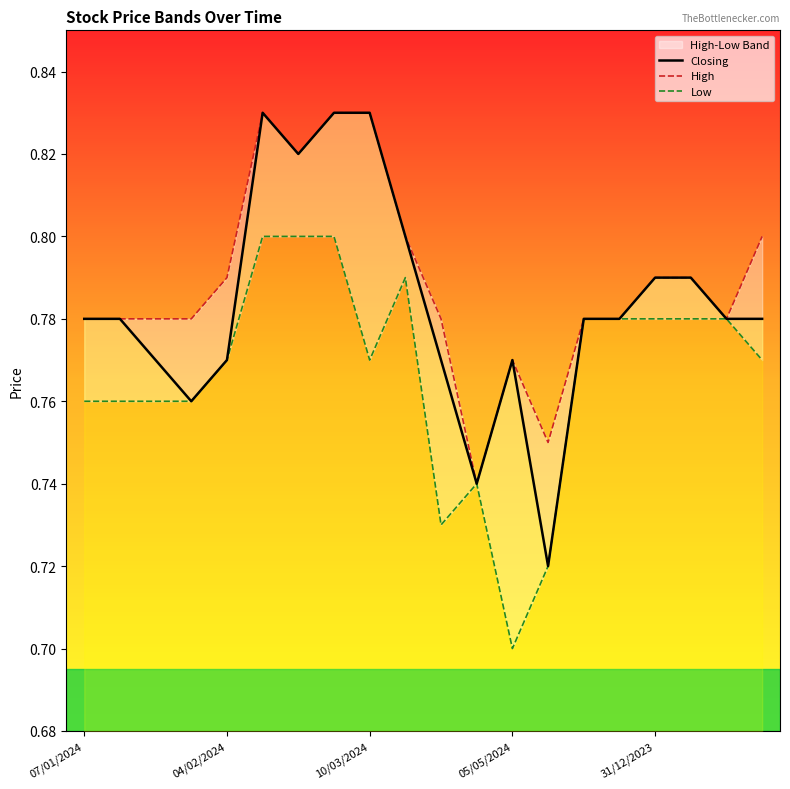

How many lines are shown in the chart?

3